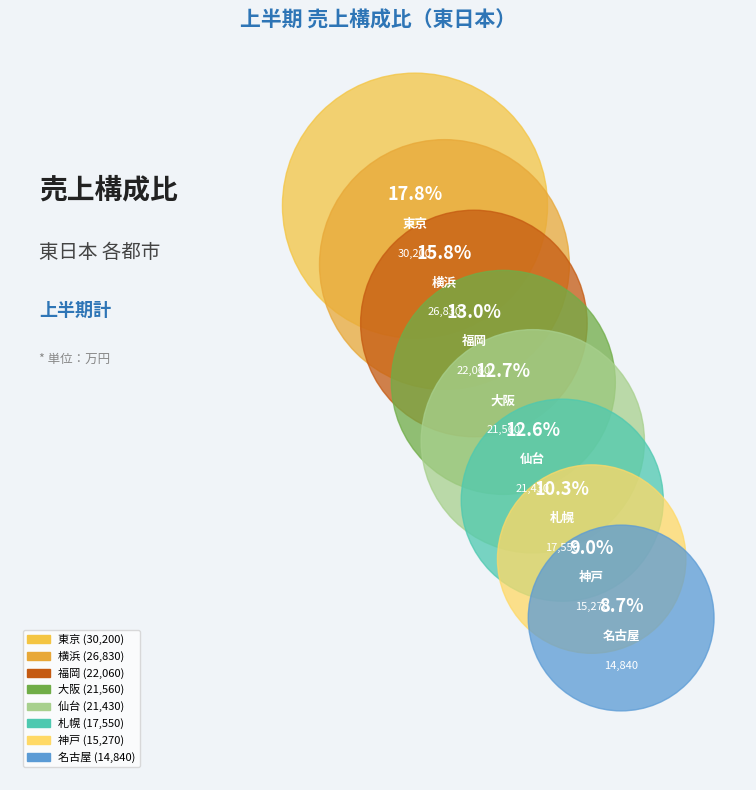

Rank the categories by value from lowest to highest.

名古屋, 神戸, 札幌, 仙台, 大阪, 福岡, 横浜, 東京